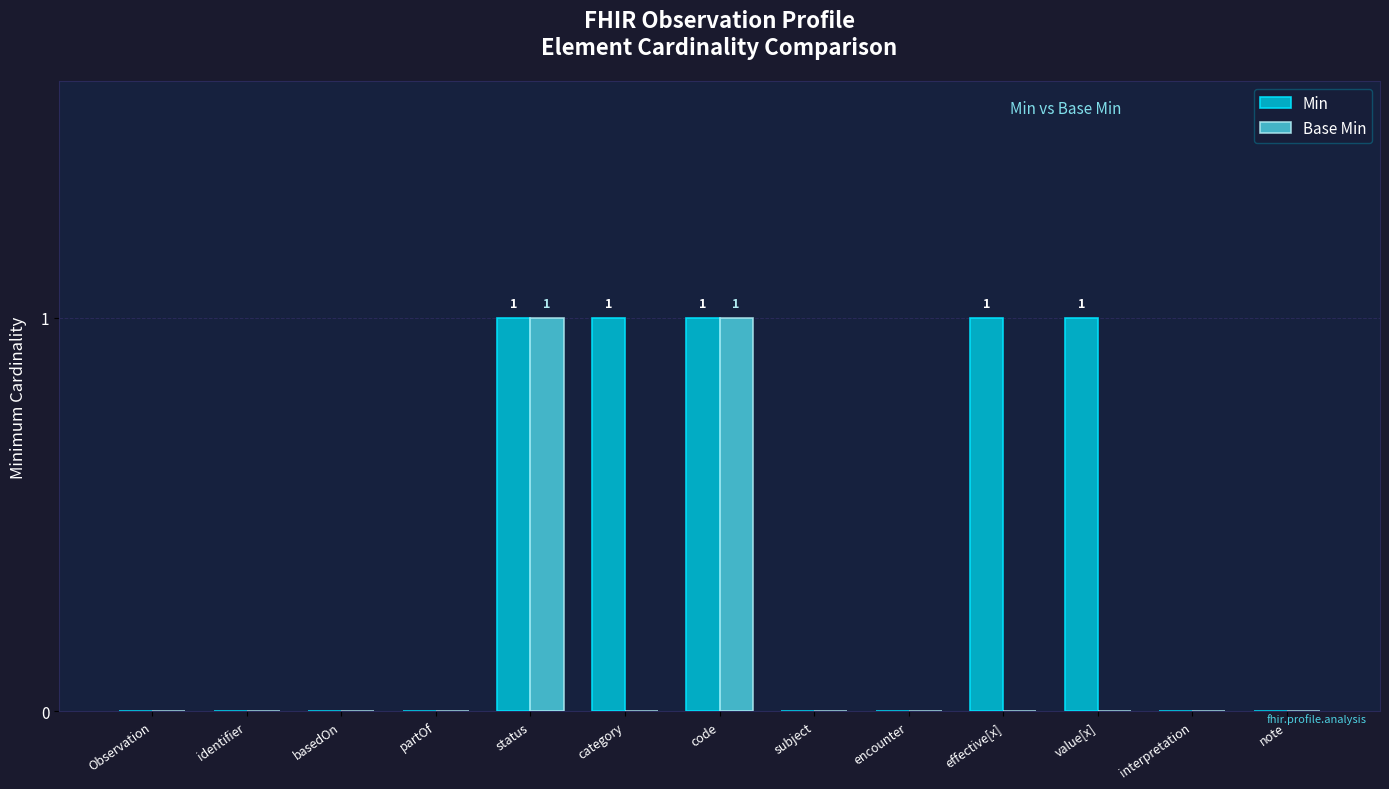

The Min series shows 0 at partOf. True or false?

True